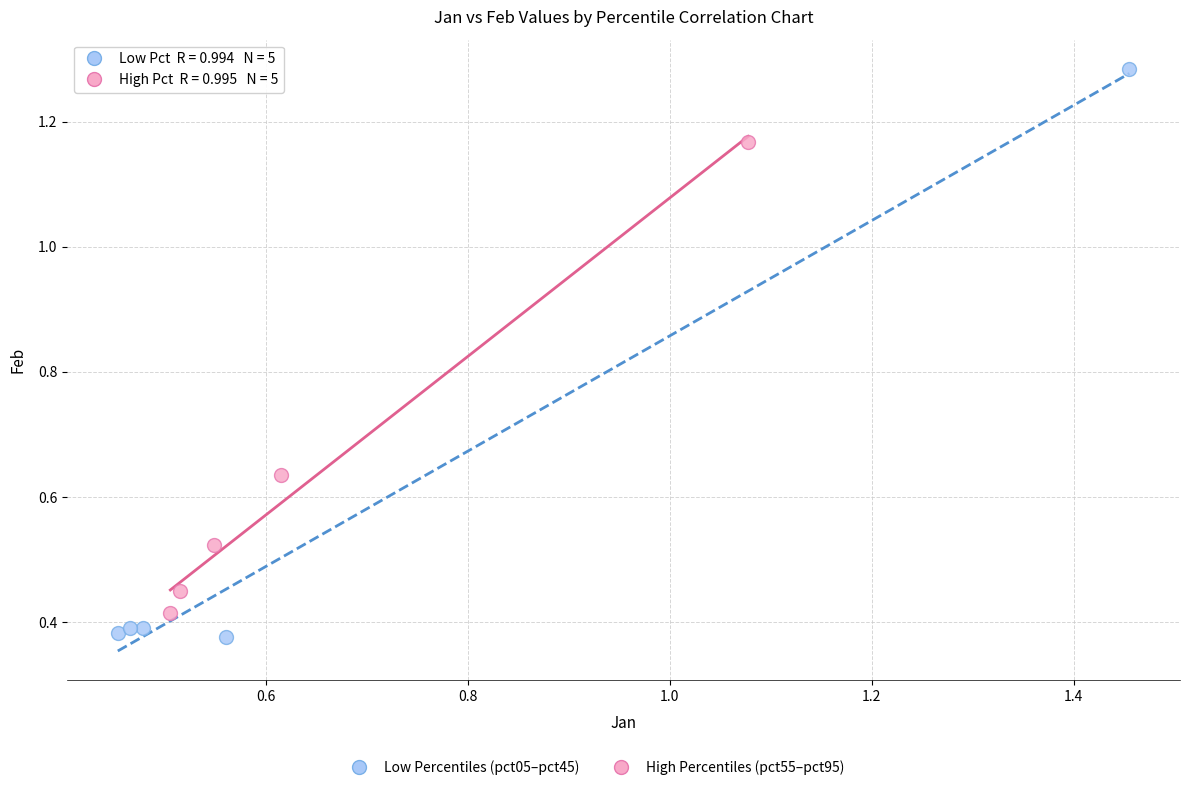

Which series reaches the maximum Y coordinate?

Low Percentiles (pct05–pct45)